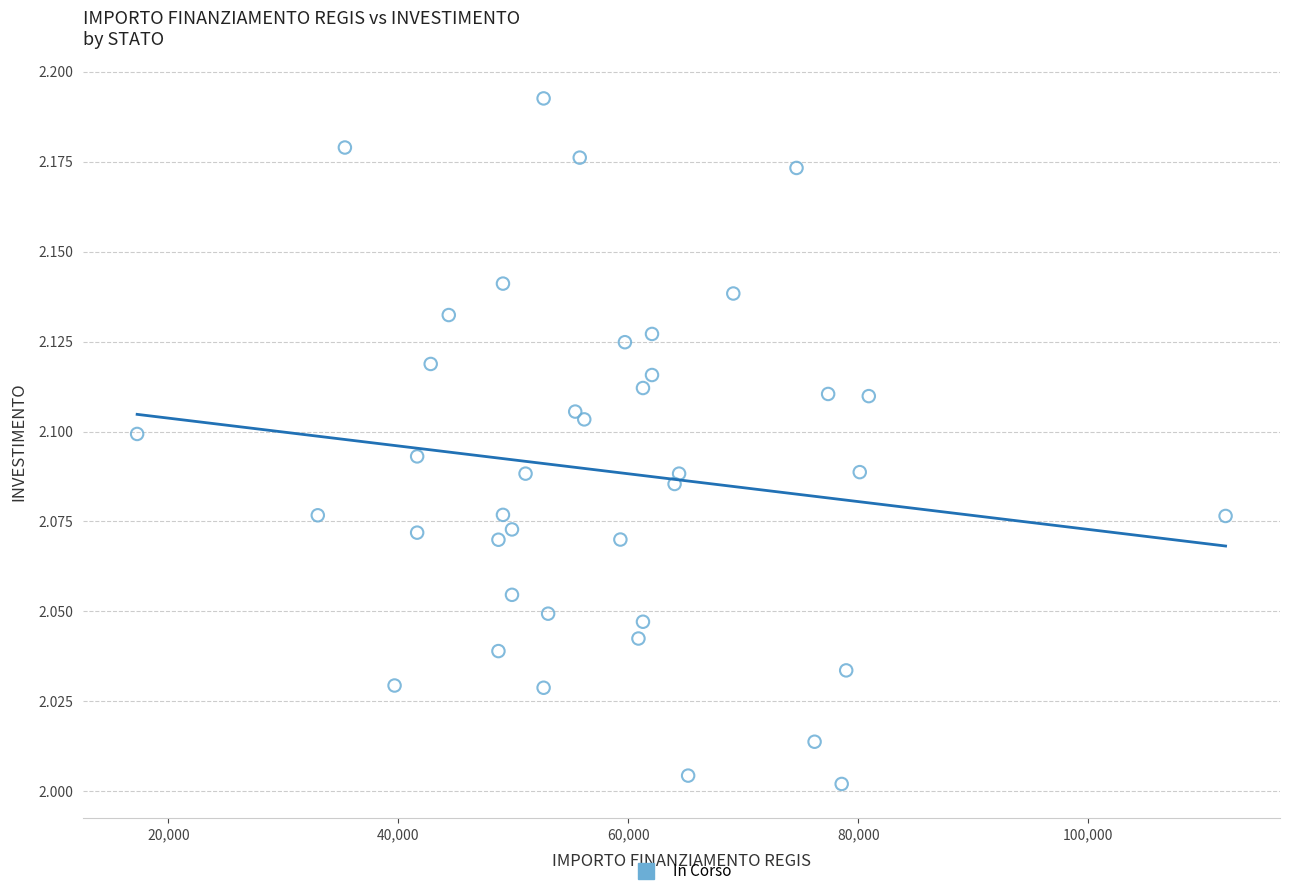

What is the range of X values (max minus min)?

94665.7